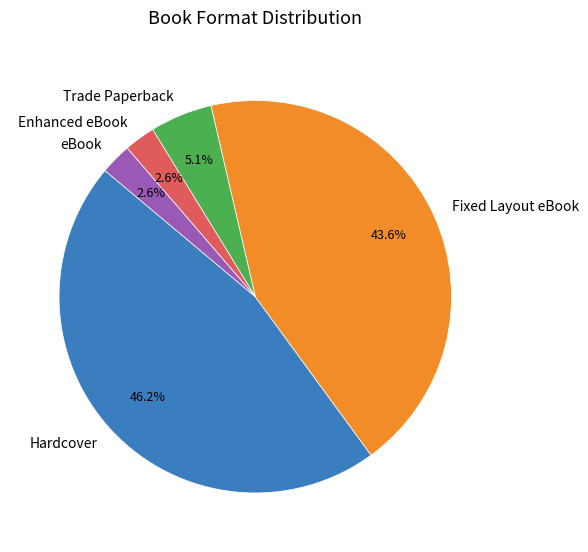

Do Hardcover and Enhanced eBook together represent more than half of the pie?

No